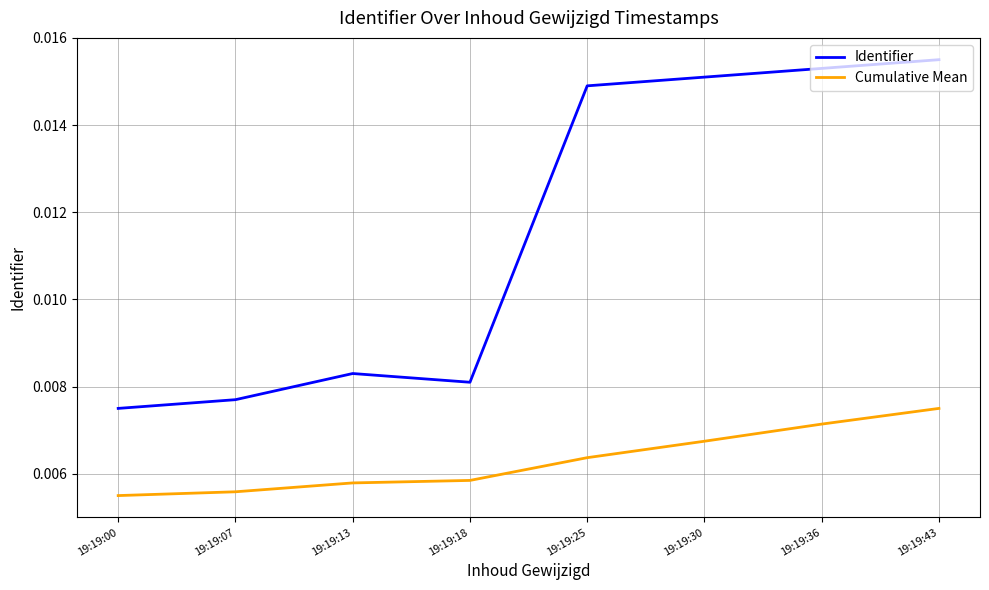

Which series has the widest spread of values?

Identifier